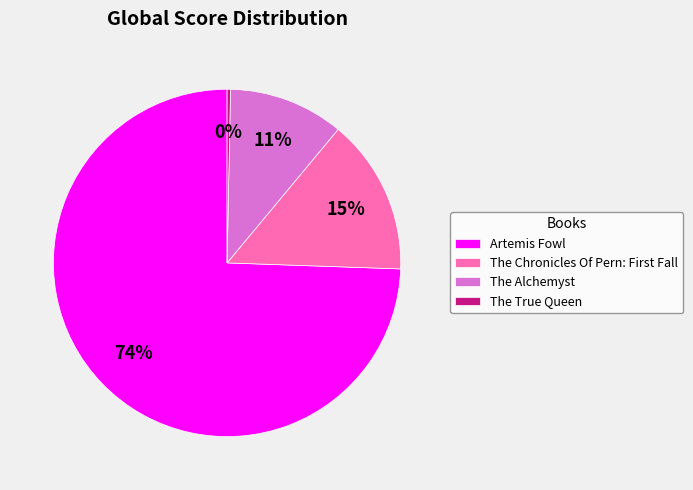

Which category has the biggest portion of the pie?

Artemis Fowl